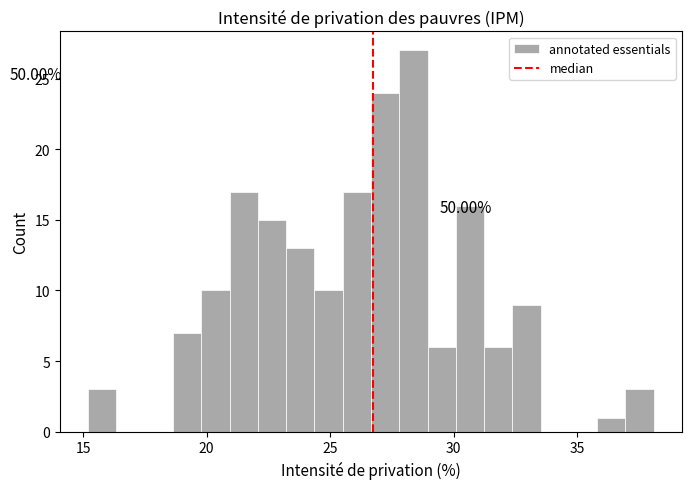

Read against the x-axis, roughly where is the centre of the tallest bar?

28.5